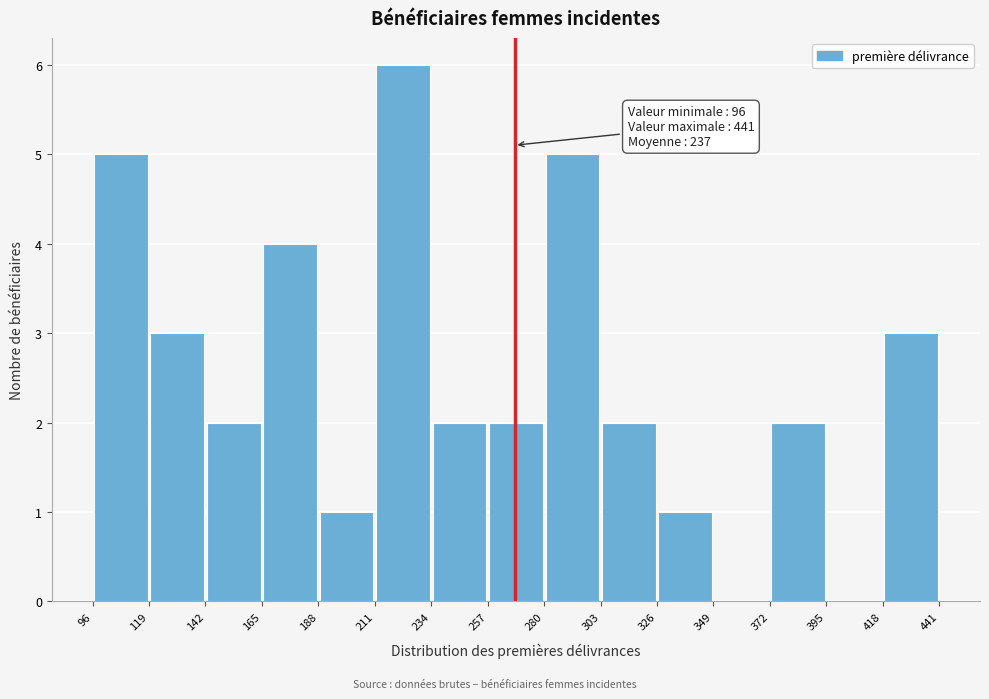

Over which range of the x-axis is the bar tallest?

211 to 234